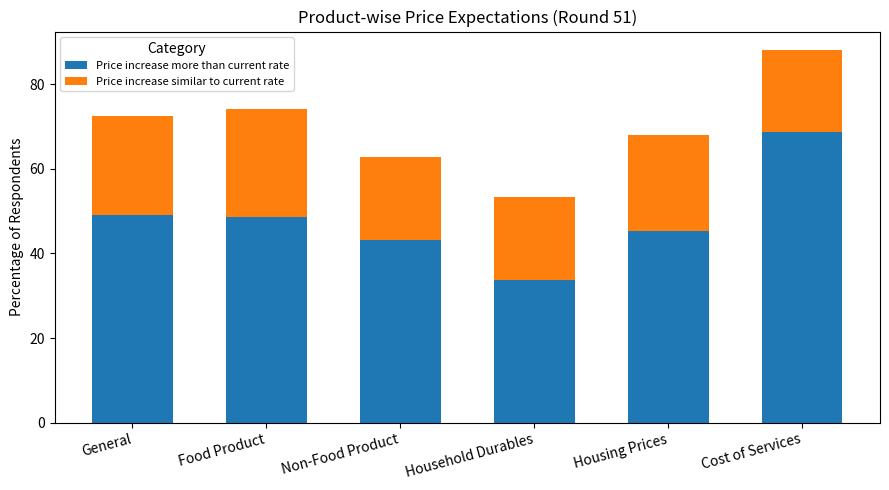

What is the sum of the Price increase more than current rate values at Non-Food Product and Household Durables?

76.8